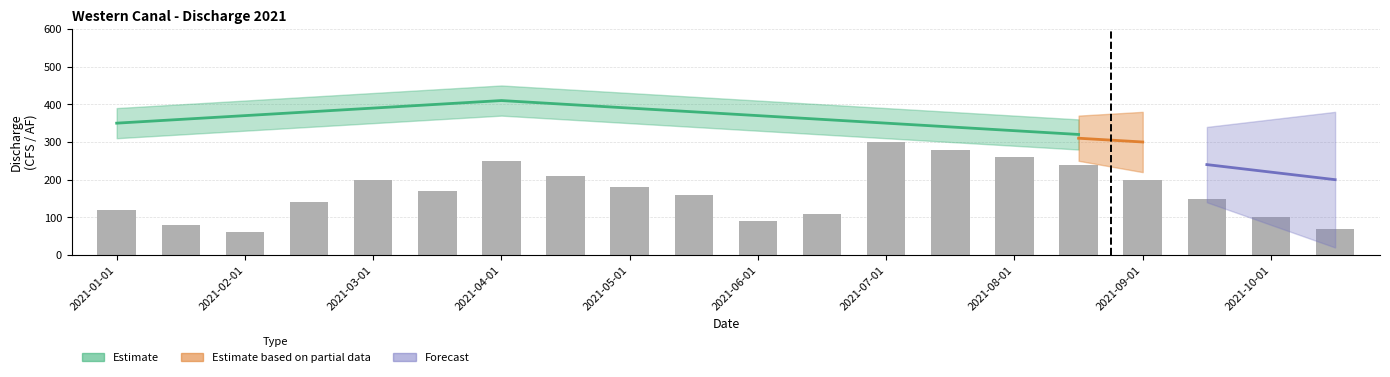

Are the bars horizontal?

No